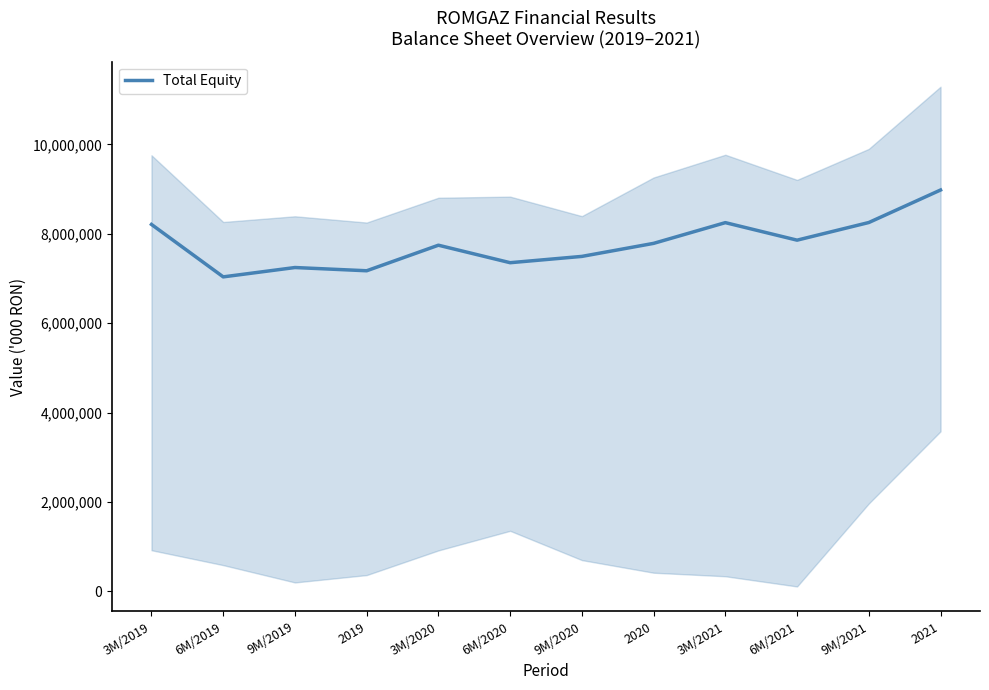

What is the label of the 2nd point from the right?

9M/2021